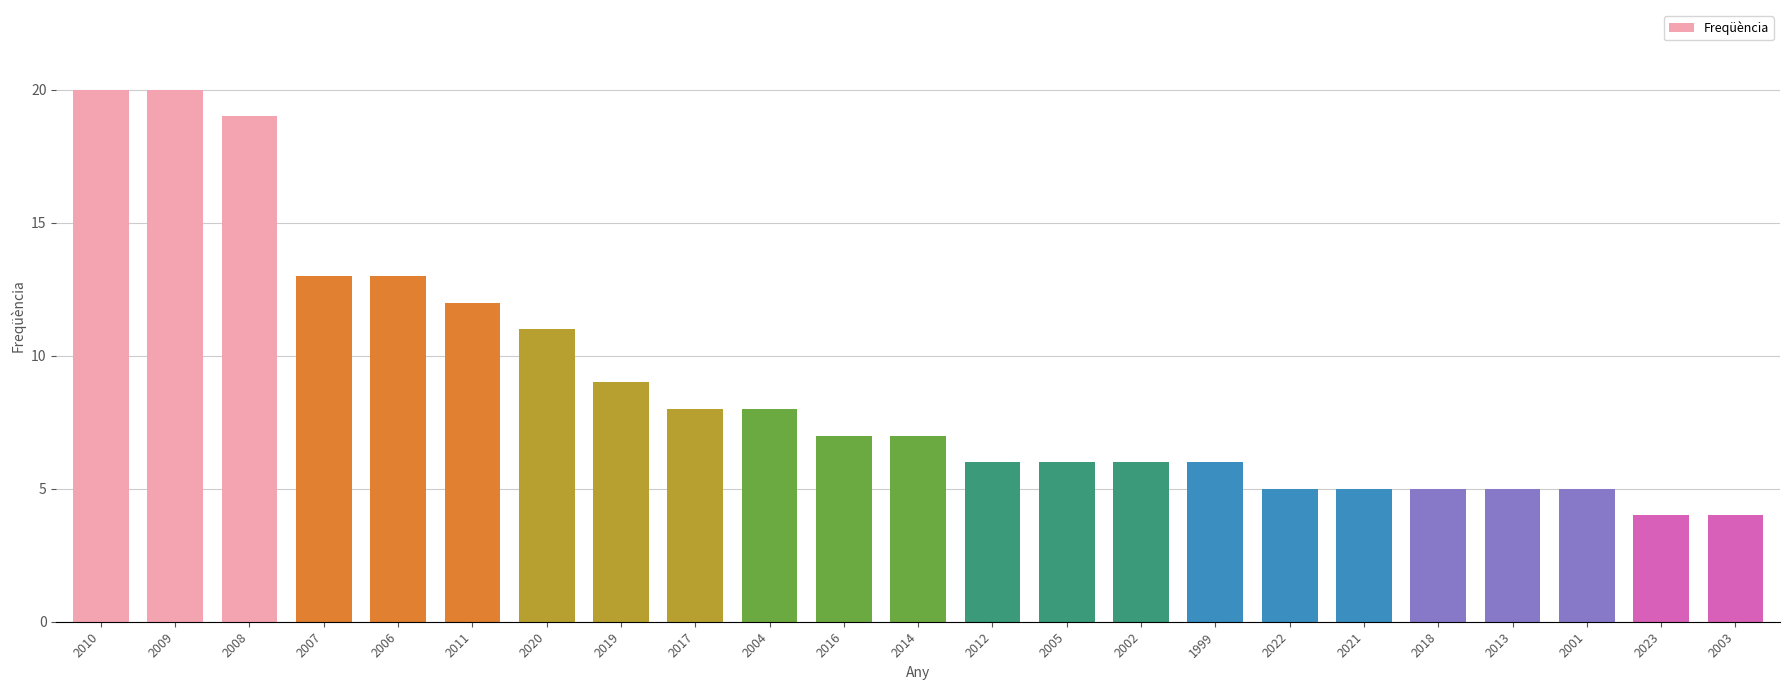

The chart shows a value of 16 at 2011. True or false?

False